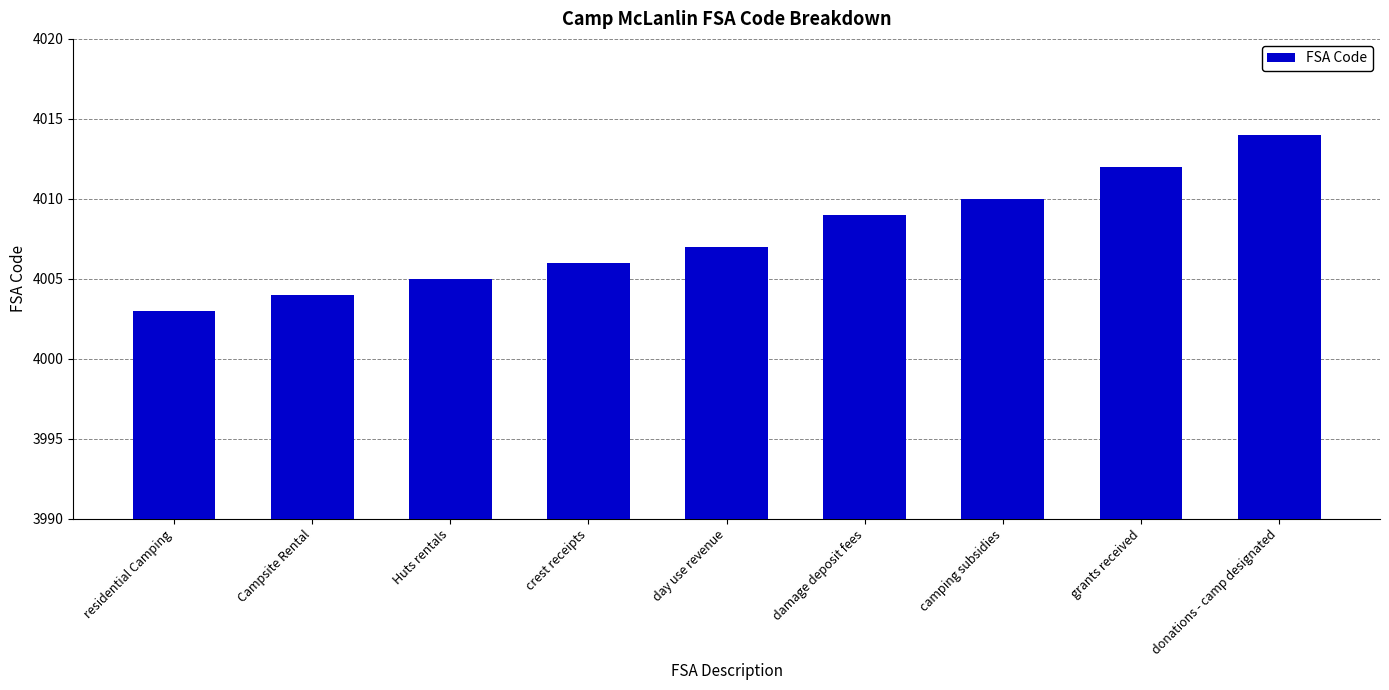

The value at day use revenue is 1878. True or false?

False